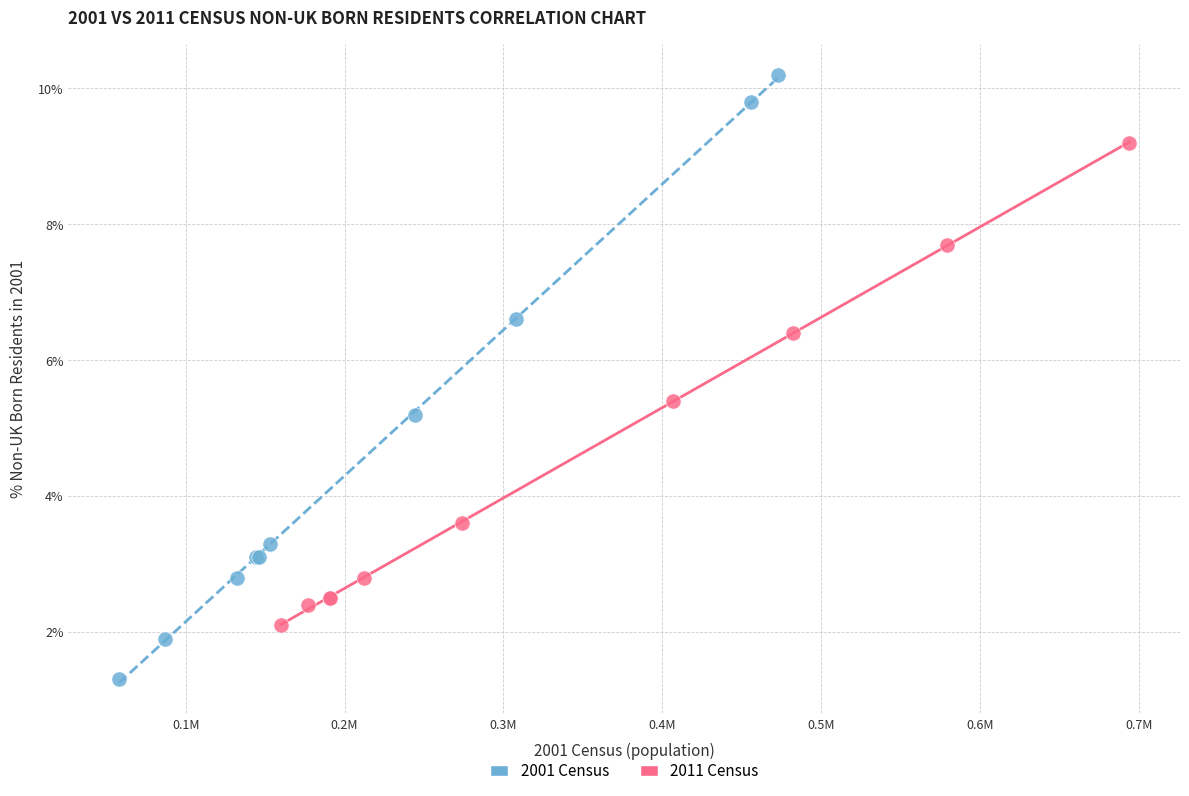

What are all the series names shown in the legend?

2001 Census, 2011 Census